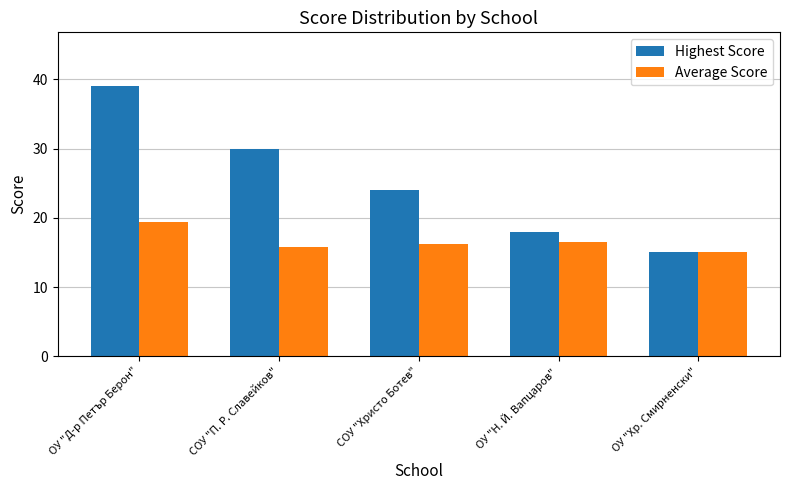

Where does the Highest Score series first go above 24?

ОУ "Д-р Петър Берон"